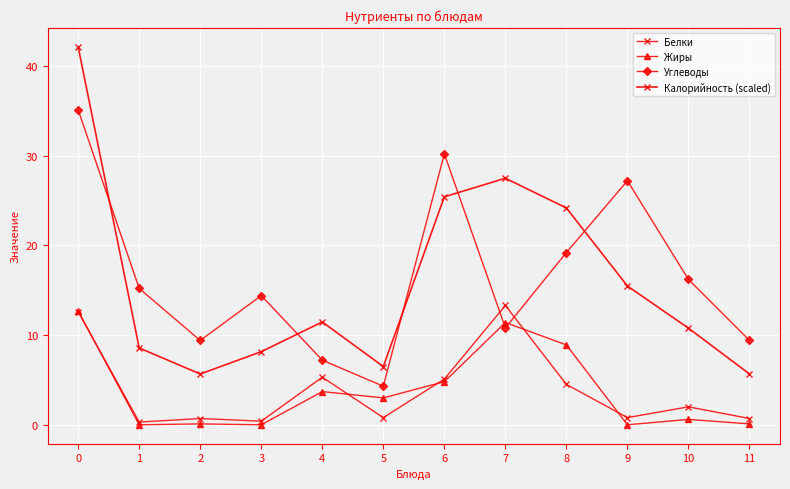

Reading left to right, list all the values displayed in this chart.

Белки: 12.6	0.3	0.7	0.4	5.3	0.8	5.1	13.3	4.5	0.8	2.0	0.7
Жиры: 12.7	0.0	0.1	0.0	3.7	3.0	4.8	11.4	8.9	0.0	0.6	0.1
Углеводы: 35.1	15.2	9.4	14.4	7.2	4.3	30.2	10.8	19.2	27.2	16.2	9.4
Калорийность (scaled): 42.1	8.6	5.7	8.1	11.5	6.5	25.4	27.5	24.2	15.5	10.8	5.7